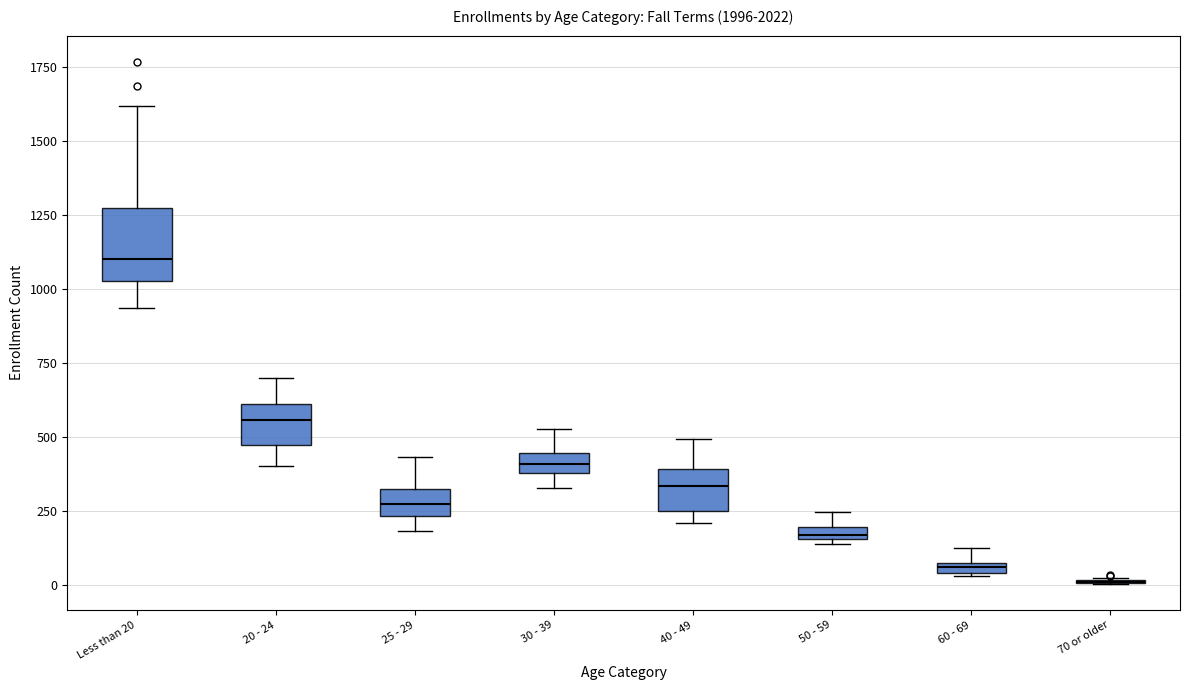

Which box is the tallest, from its lower edge to its upper edge?

Less than 20